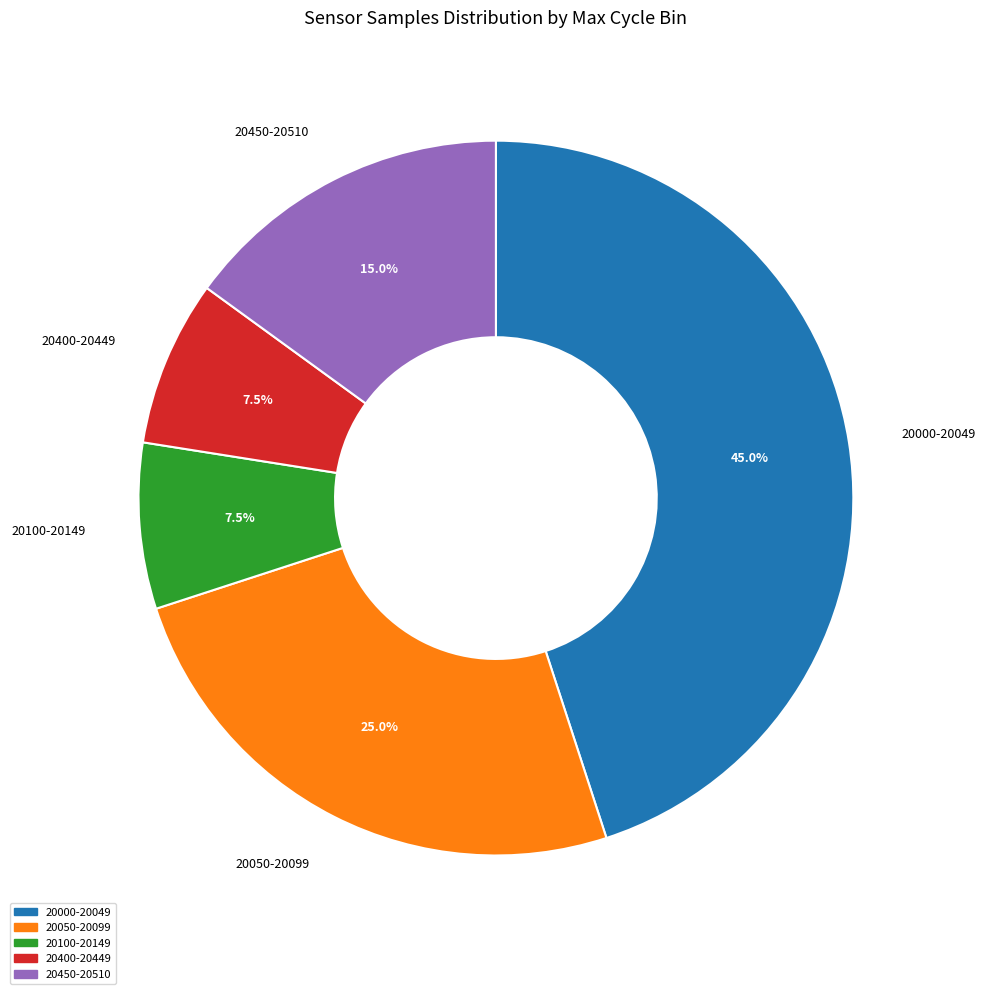

Does any single category account for the majority?

No